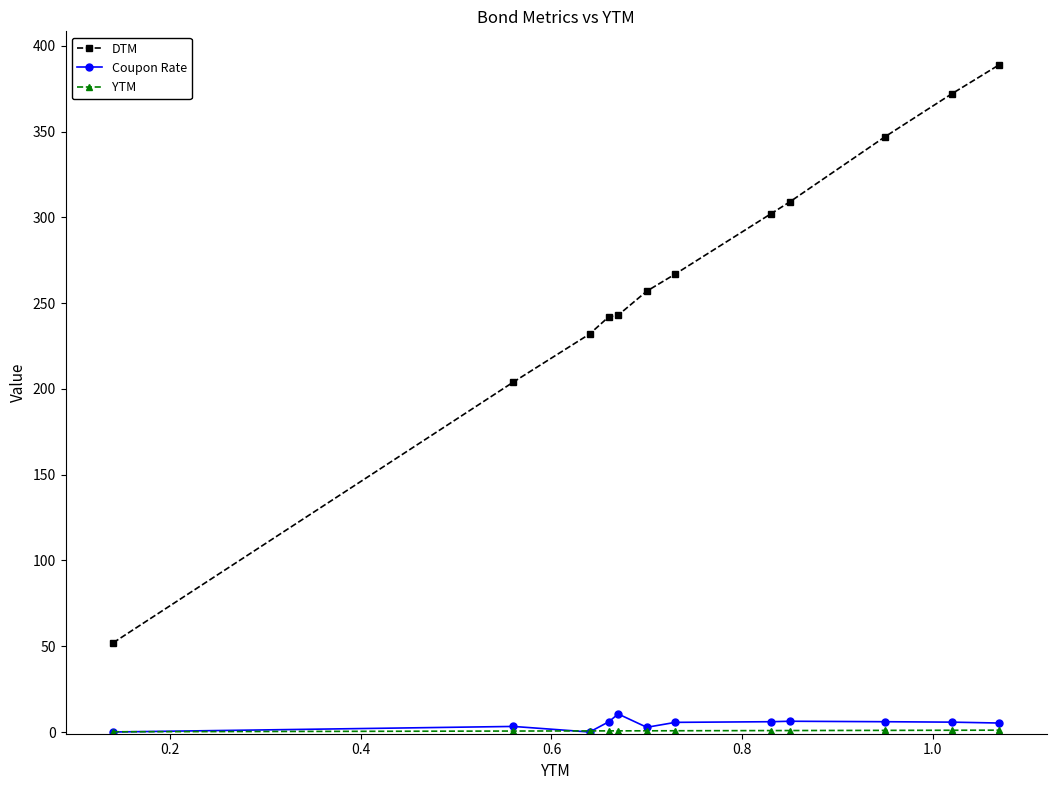

At how many categories does at least one series exceed 27?

12